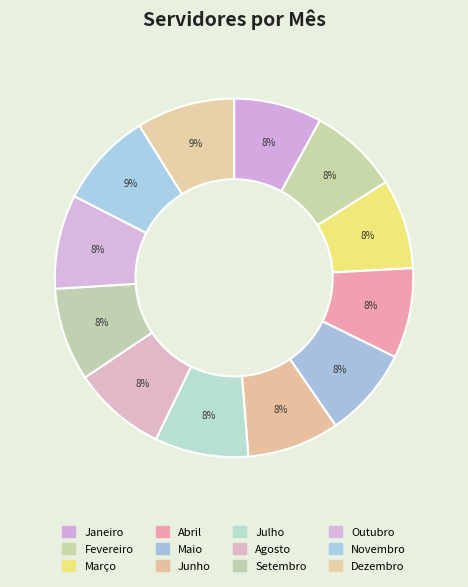

Between Junho and Abril, which is larger?

Junho